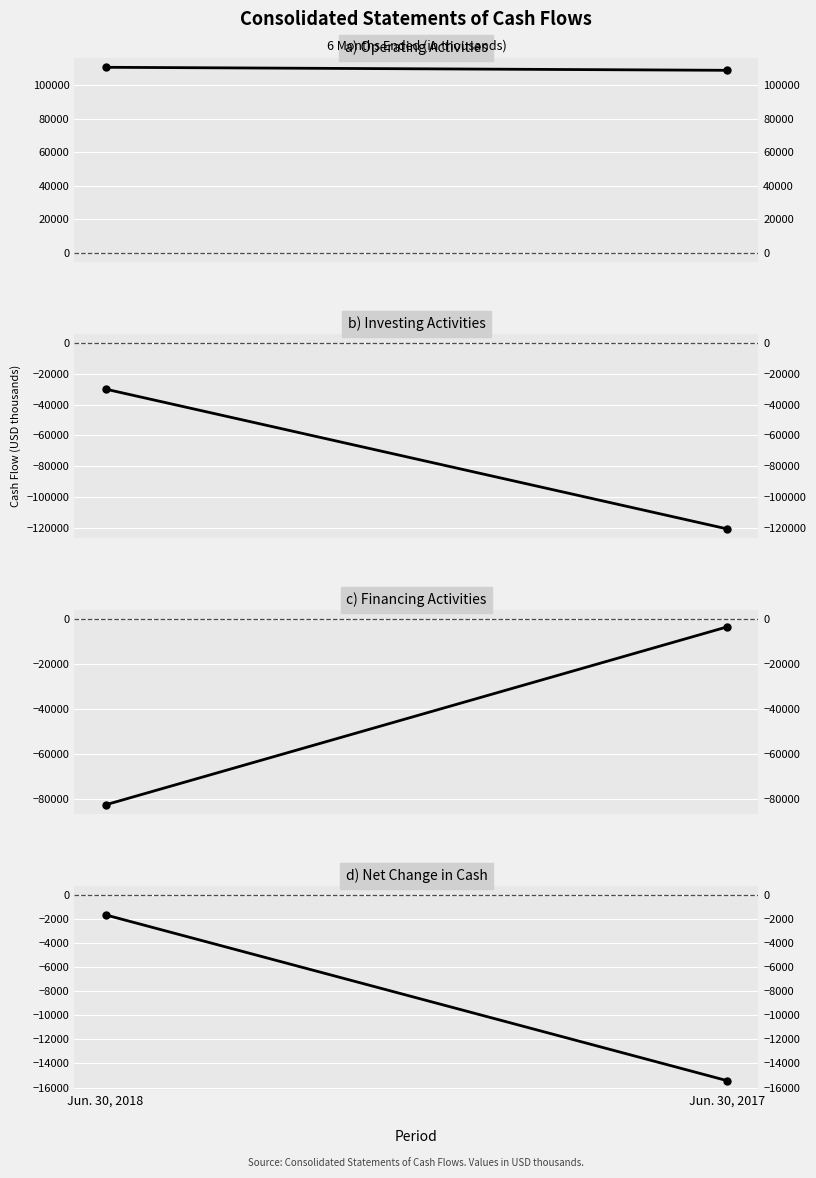

List the labels in order of Net cash used in financing activities value, smallest first.

Jun. 30, 2018, Jun. 30, 2017